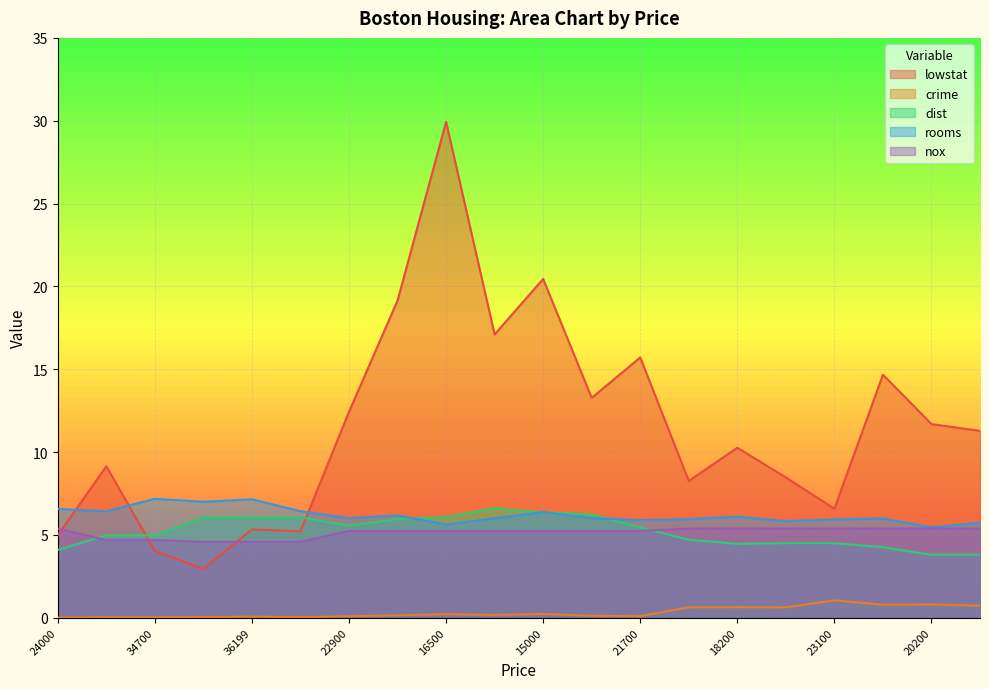

The value of dist at 16500 is 6.1. True or false?

True